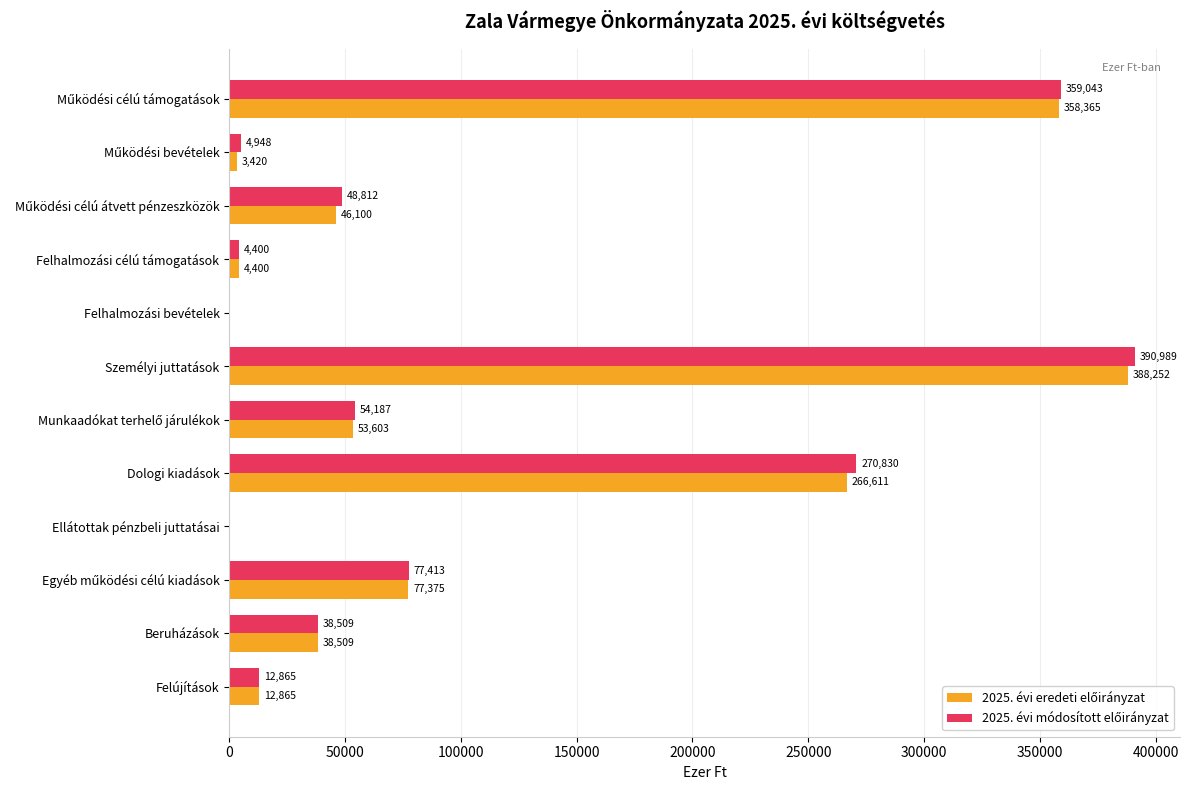

Which category has the highest value across all series?

Személyi juttatások